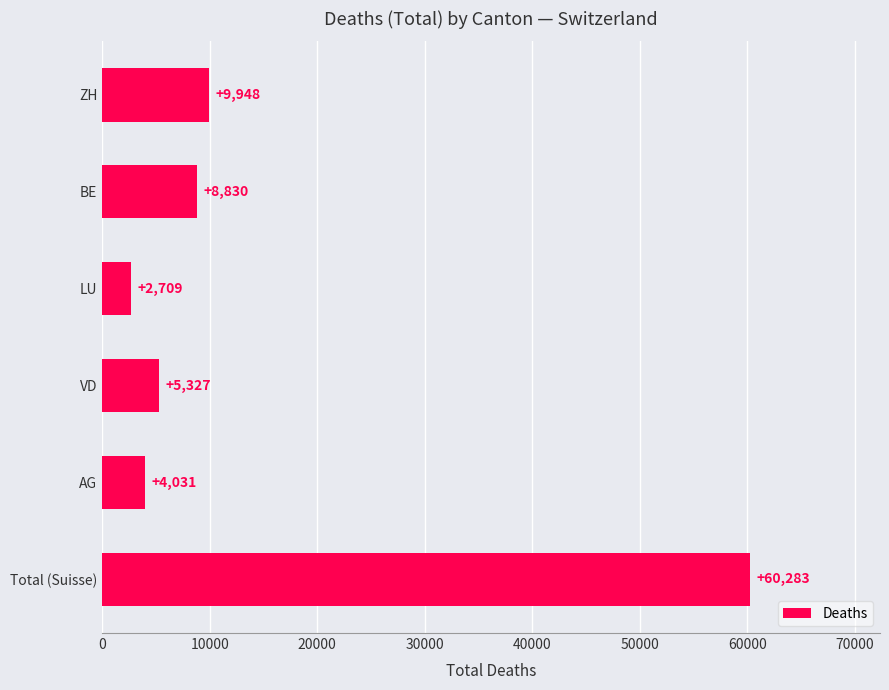

What is the value of the 3rd bar from the top?

2709